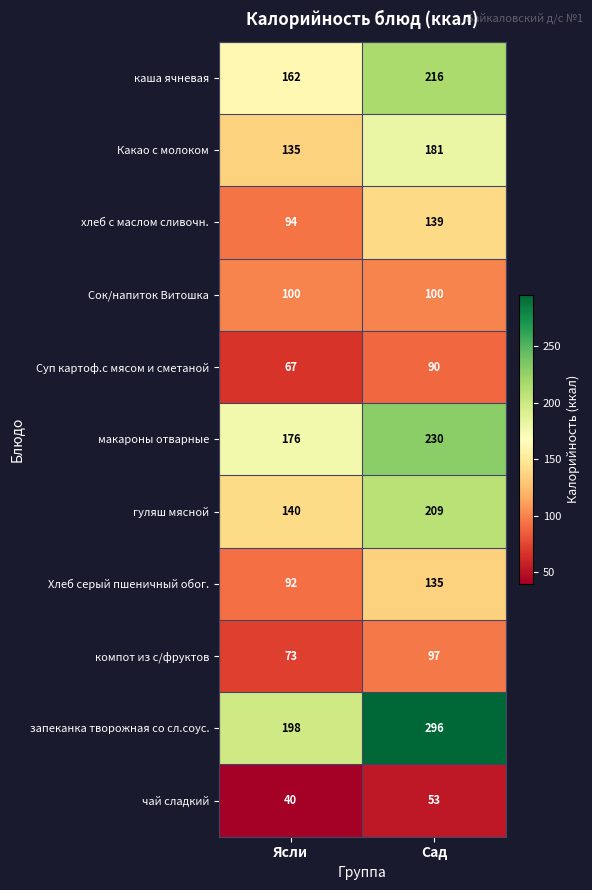

Which series changed the most between Ясли and Сад?

запеканка творожная со сл.соус.